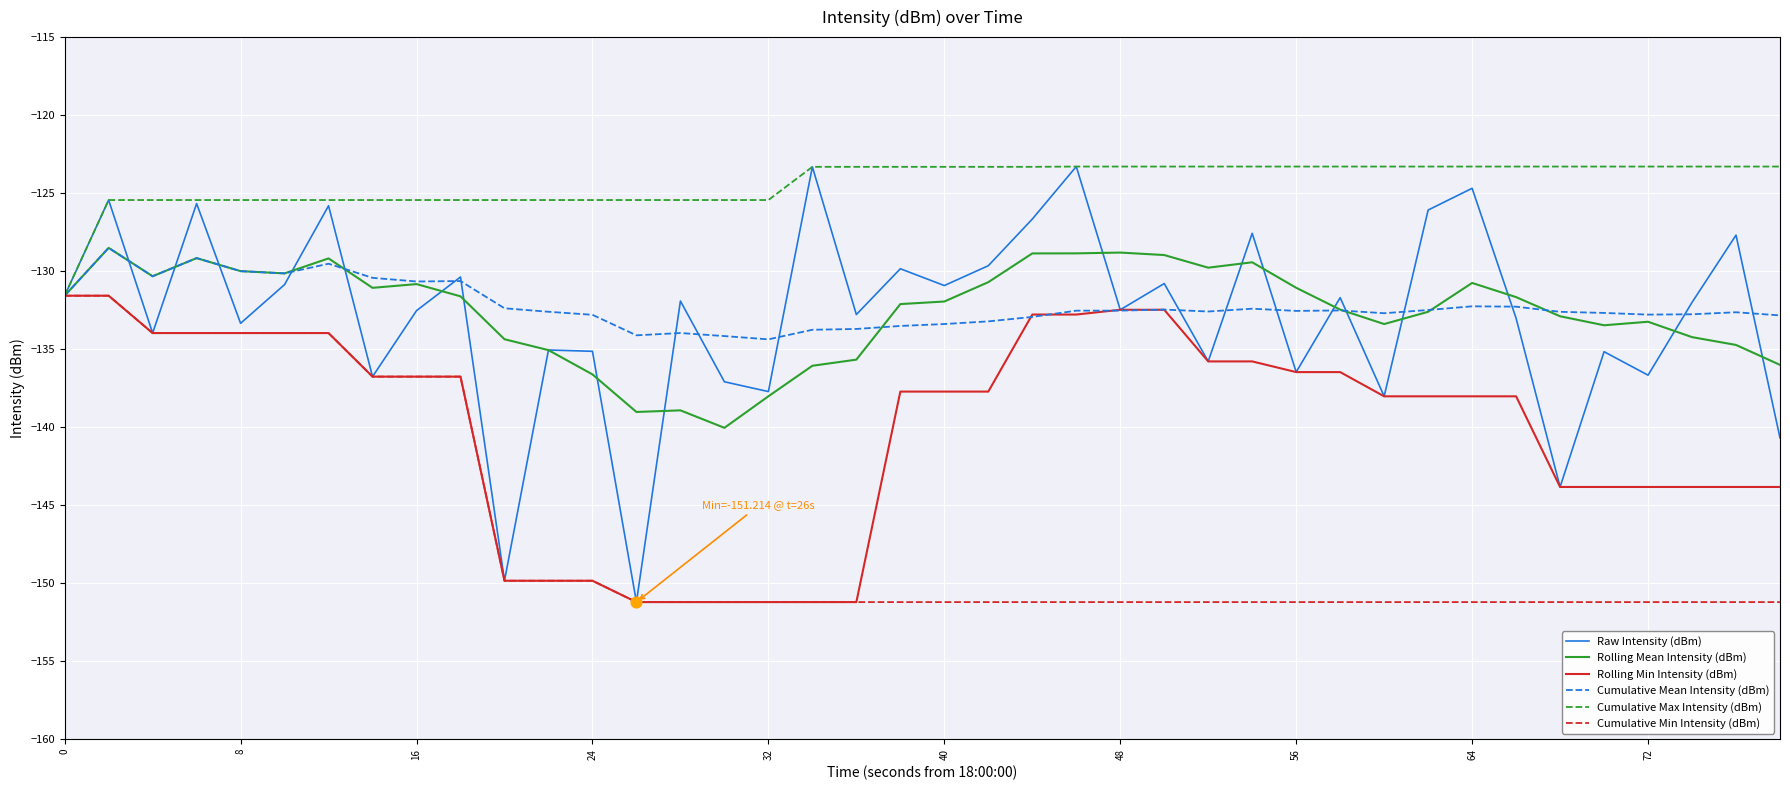

Which series has the largest total across all categories?

Cumulative Max Intensity (dBm)